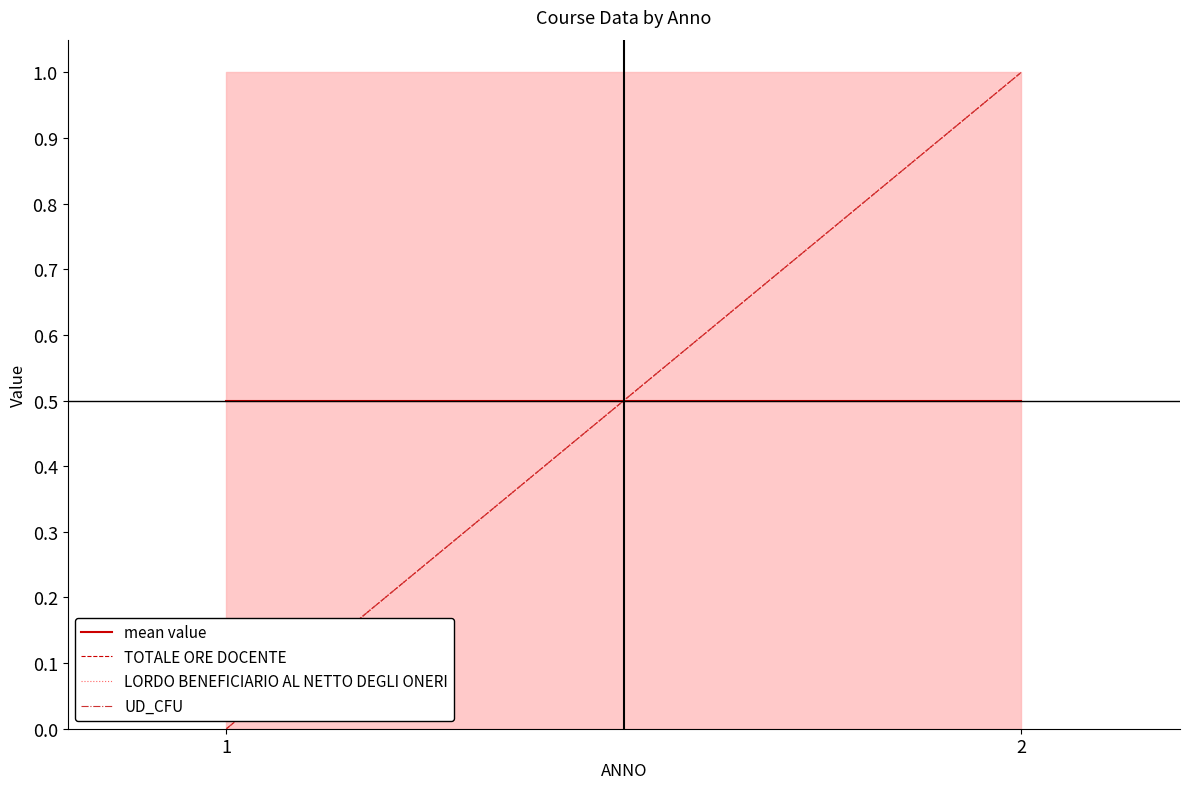

Which category has the highest value in the LORDO BENEFICIARIO AL NETTO DEGLI ONERI series?

2